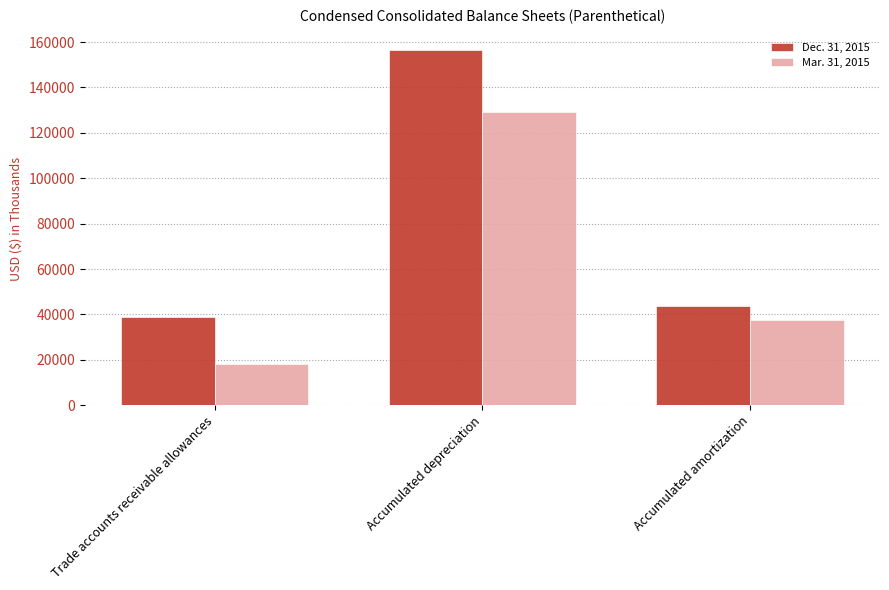

List the series in order of their peak value, highest first.

Dec. 31, 2015, Mar. 31, 2015